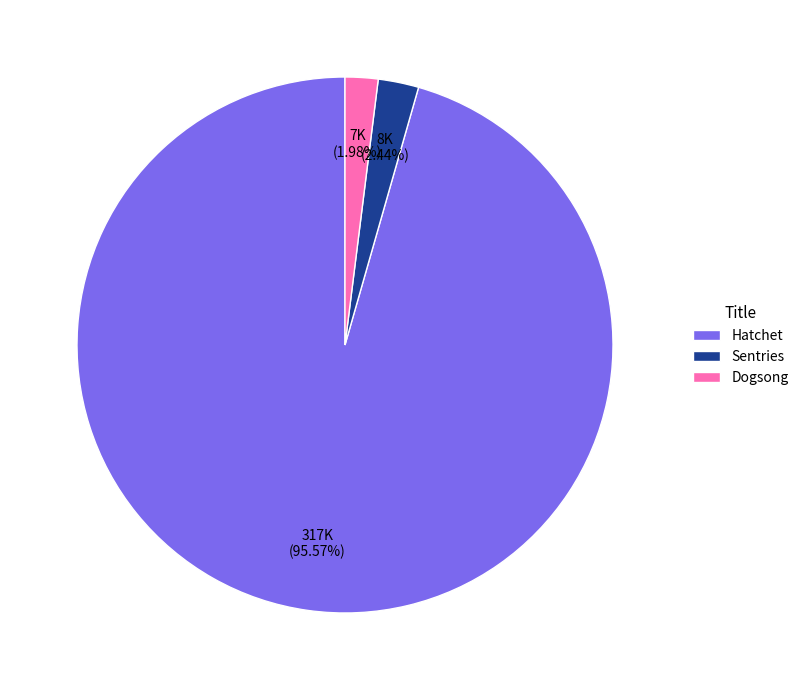

What is the largest slice in the pie chart?

Hatchet